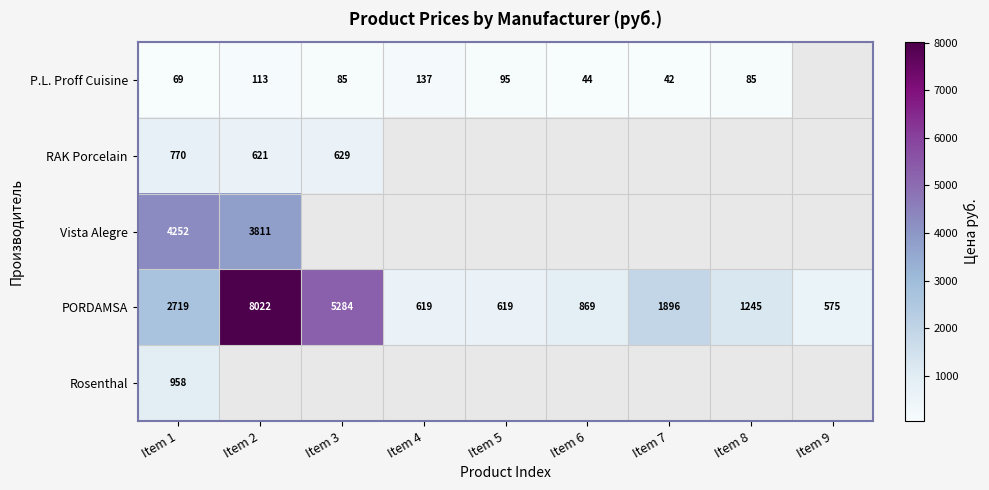

Read the PORDAMSA value at Item 4, to the nearest 100.

600